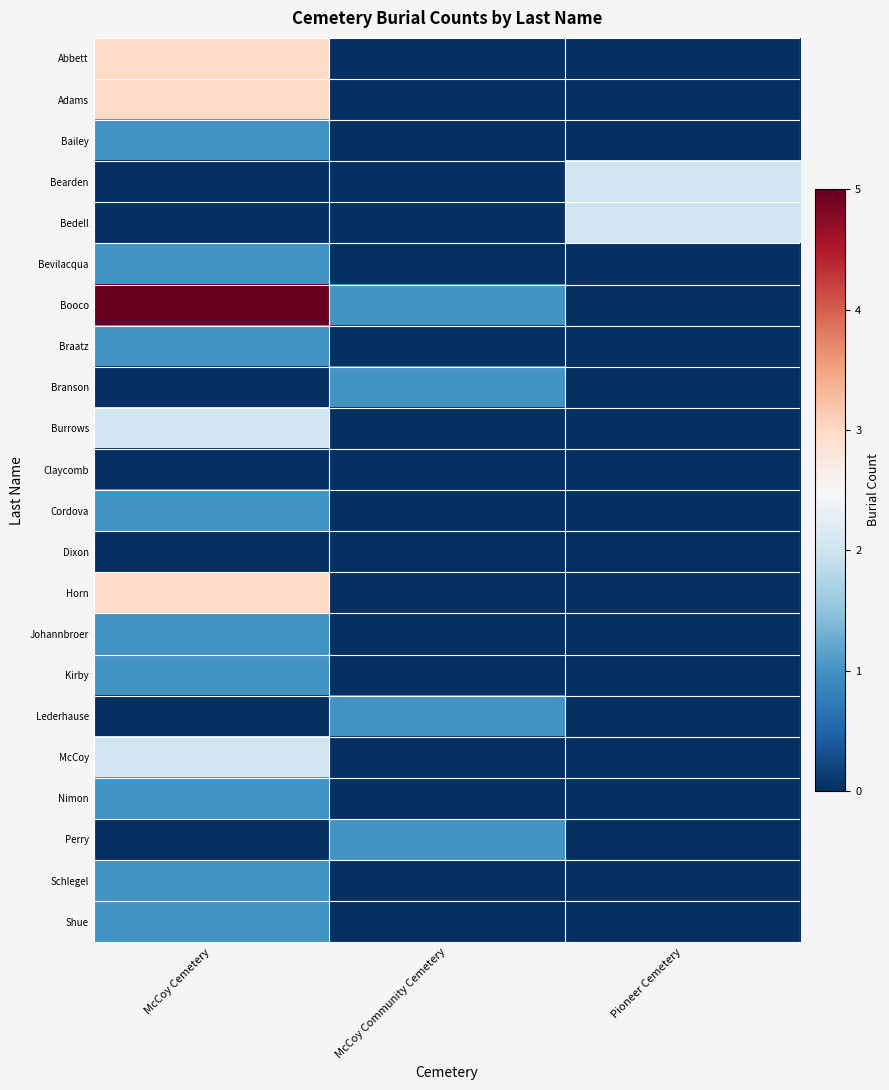

Which series has the widest spread of values?

Booco